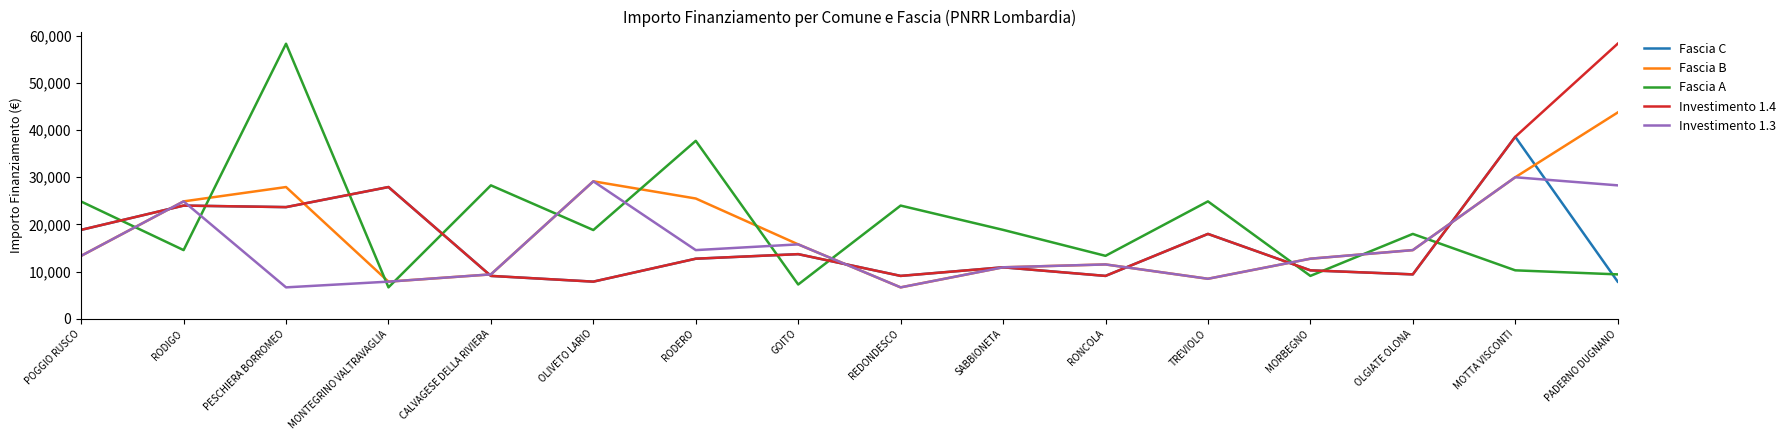

What is the difference between the highest and lowest values at MOTTA VISCONTI?

28281